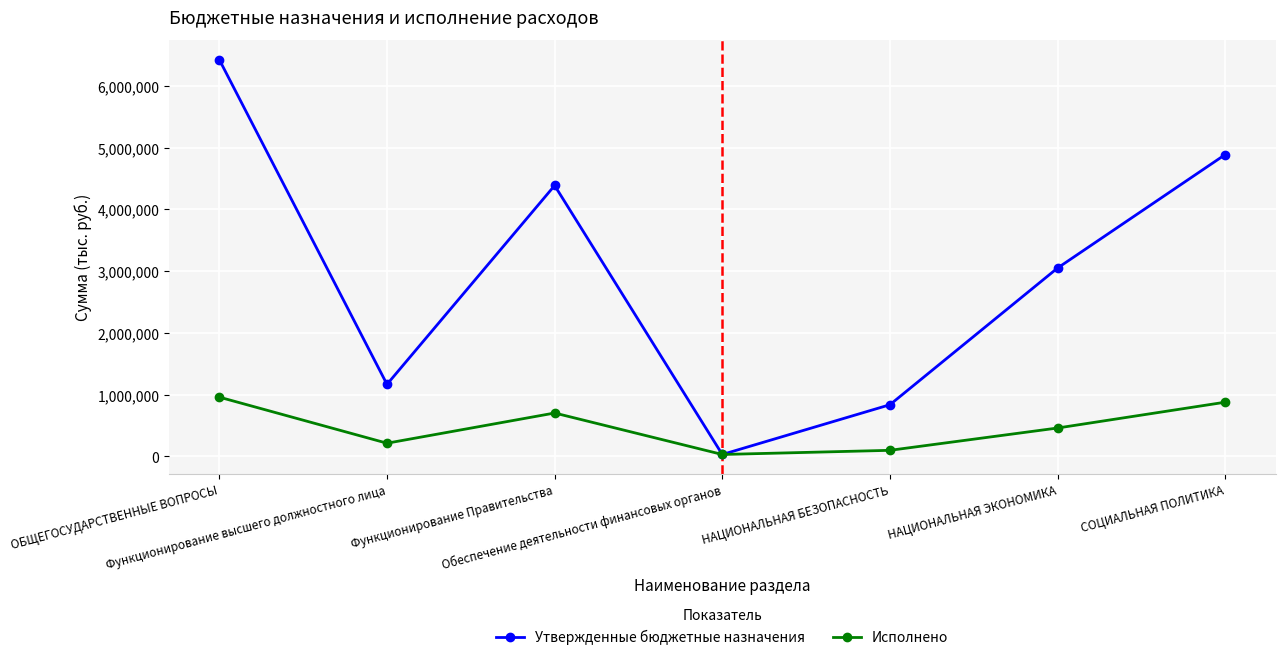

How many lines are shown in the chart?

2